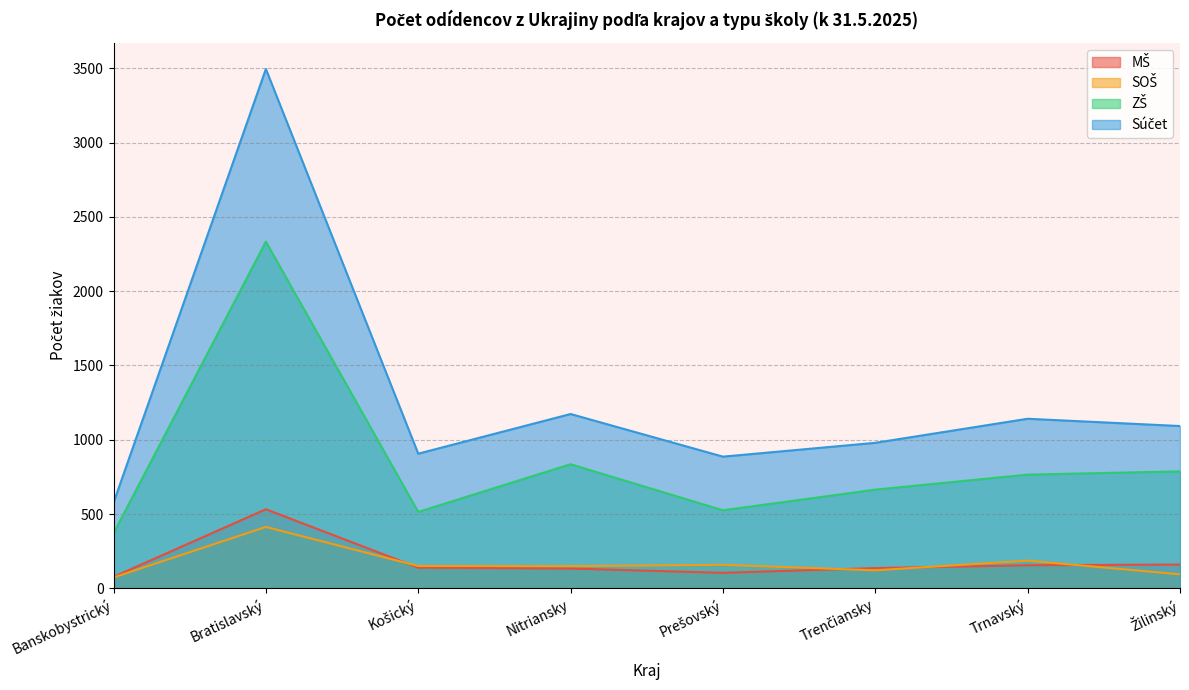

True or false: ZŠ and Súčet cross at least once.

False